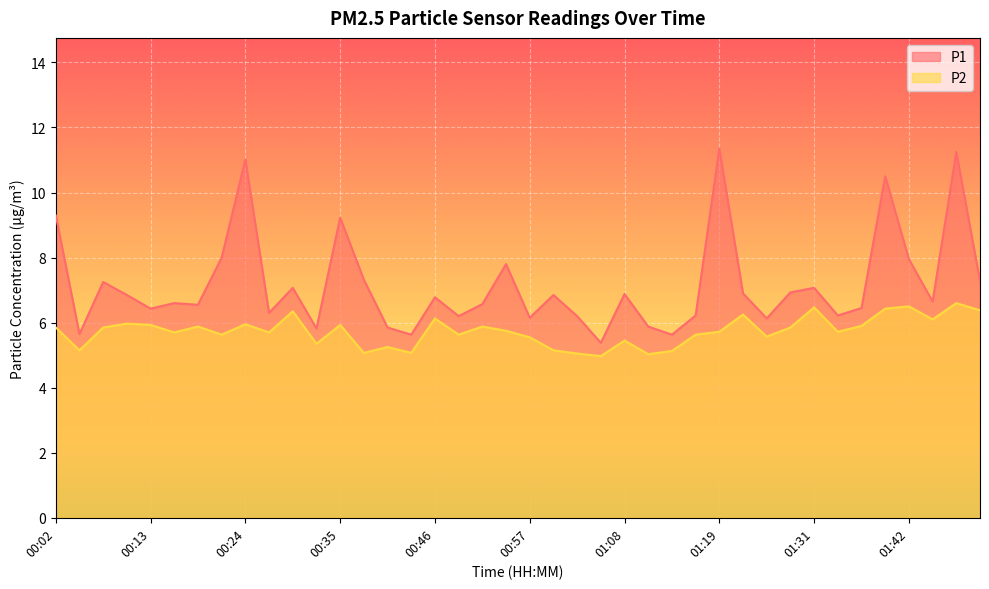

What is the difference between the second highest and minimum values in the P1 series?

5.9